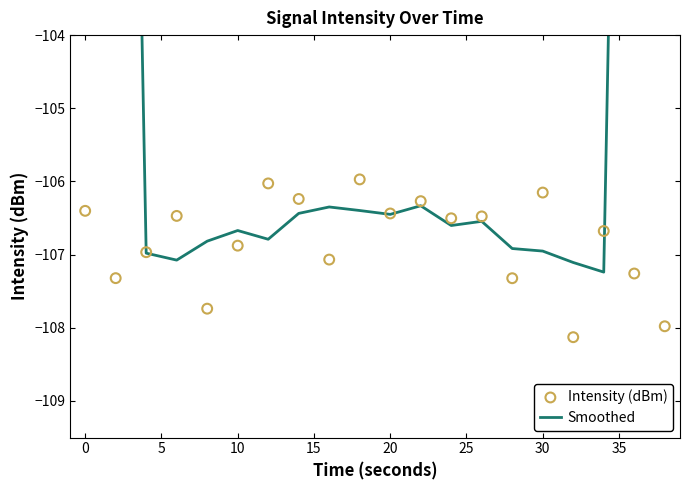

Which series contains the lowest Y value?

Intensity (dBm)